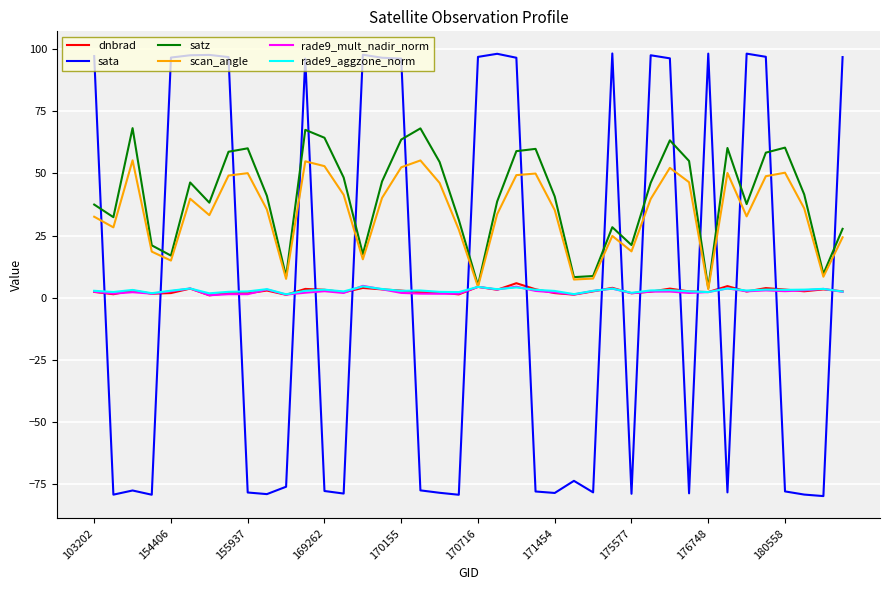

How many lines are shown in the chart?

6